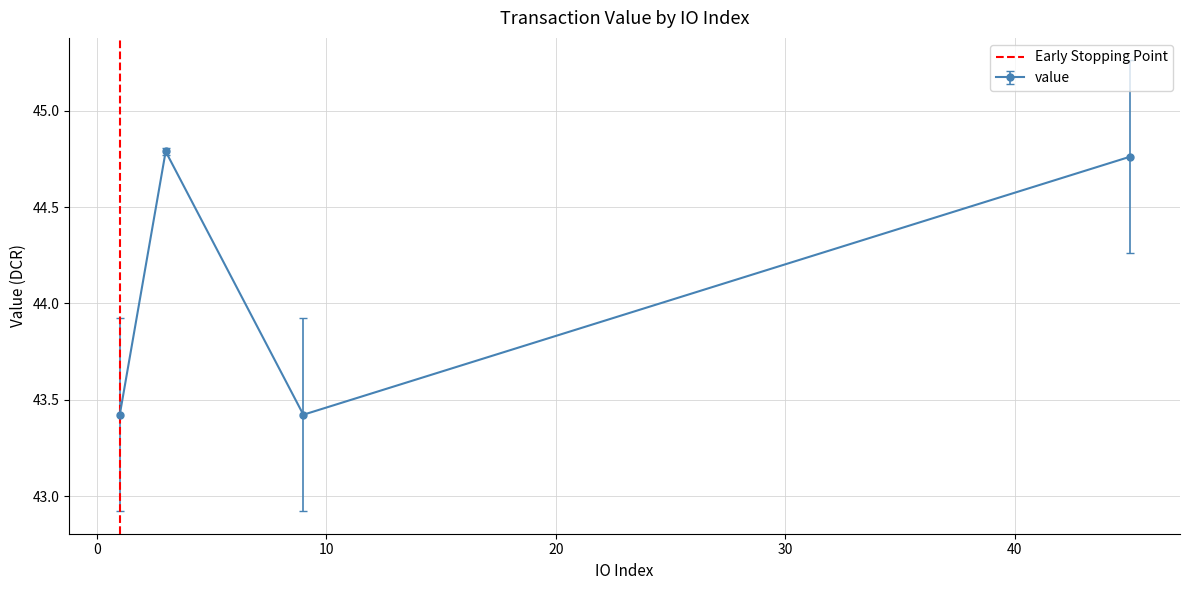

Is this an area chart (filled region under the line)?

No